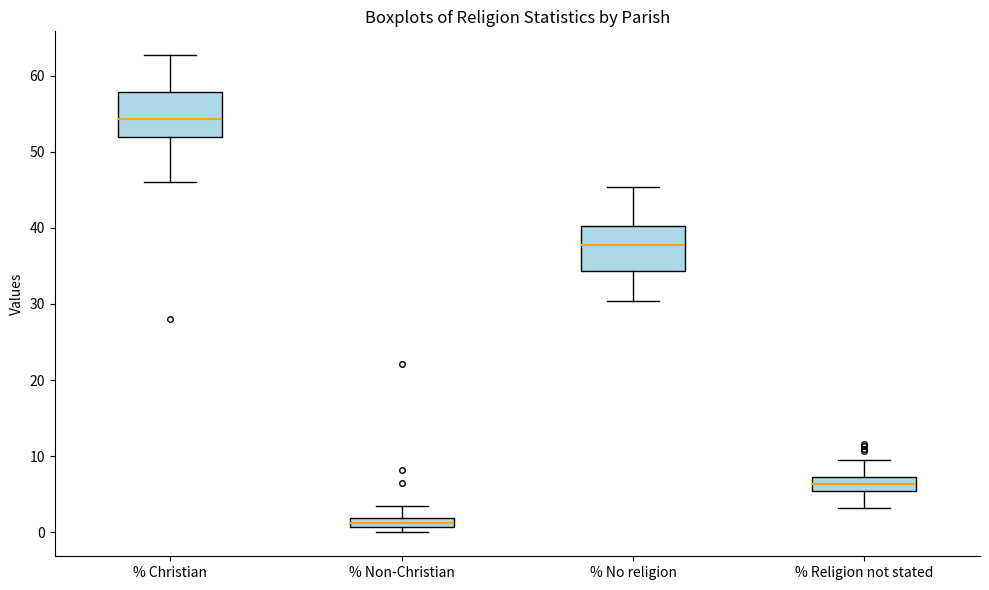

Where is the lower edge of the box for % No religion on the y-axis? The values are not printed on the chart, so give them approximately, as read against the axis.

34